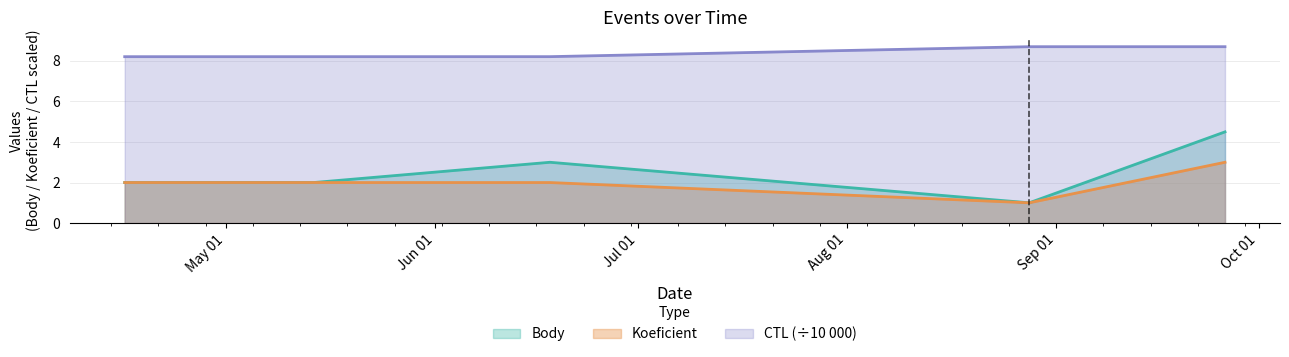

Where does the Koeficient series first go above 2?

2008-09-26